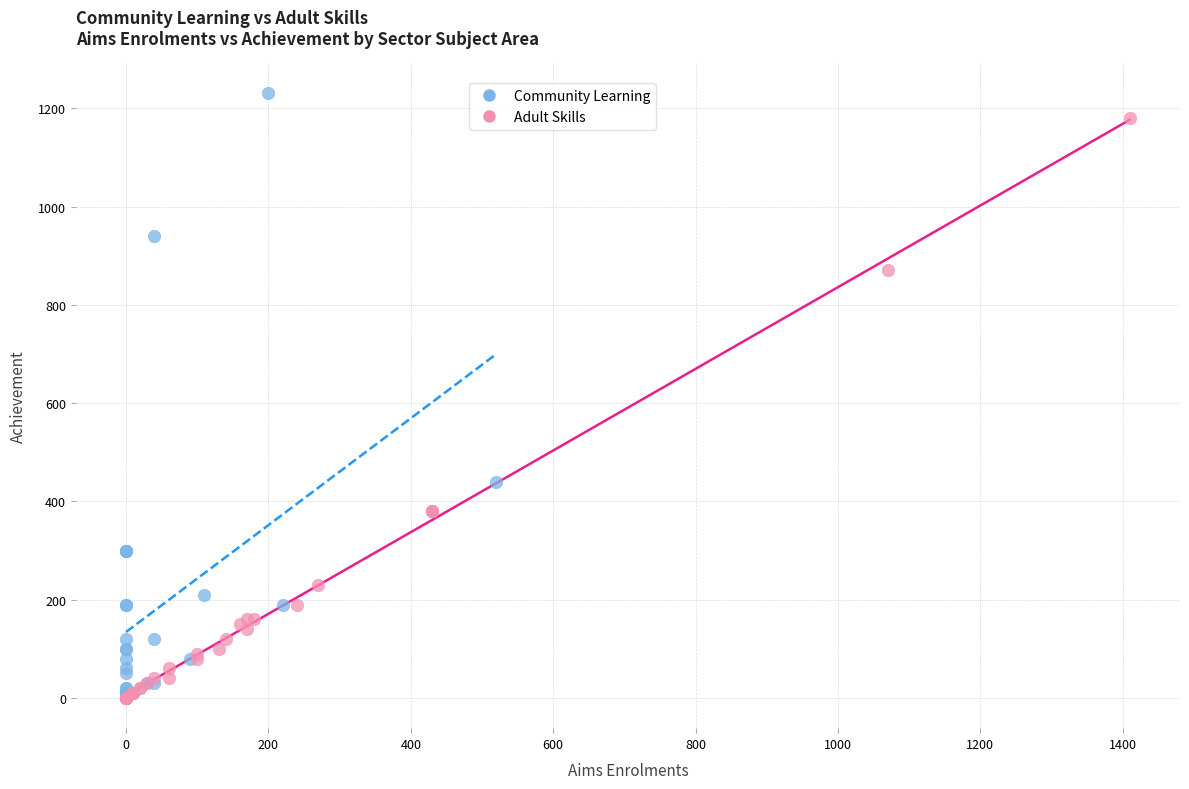

Which series has the largest Y range (max minus min)?

Community Learning